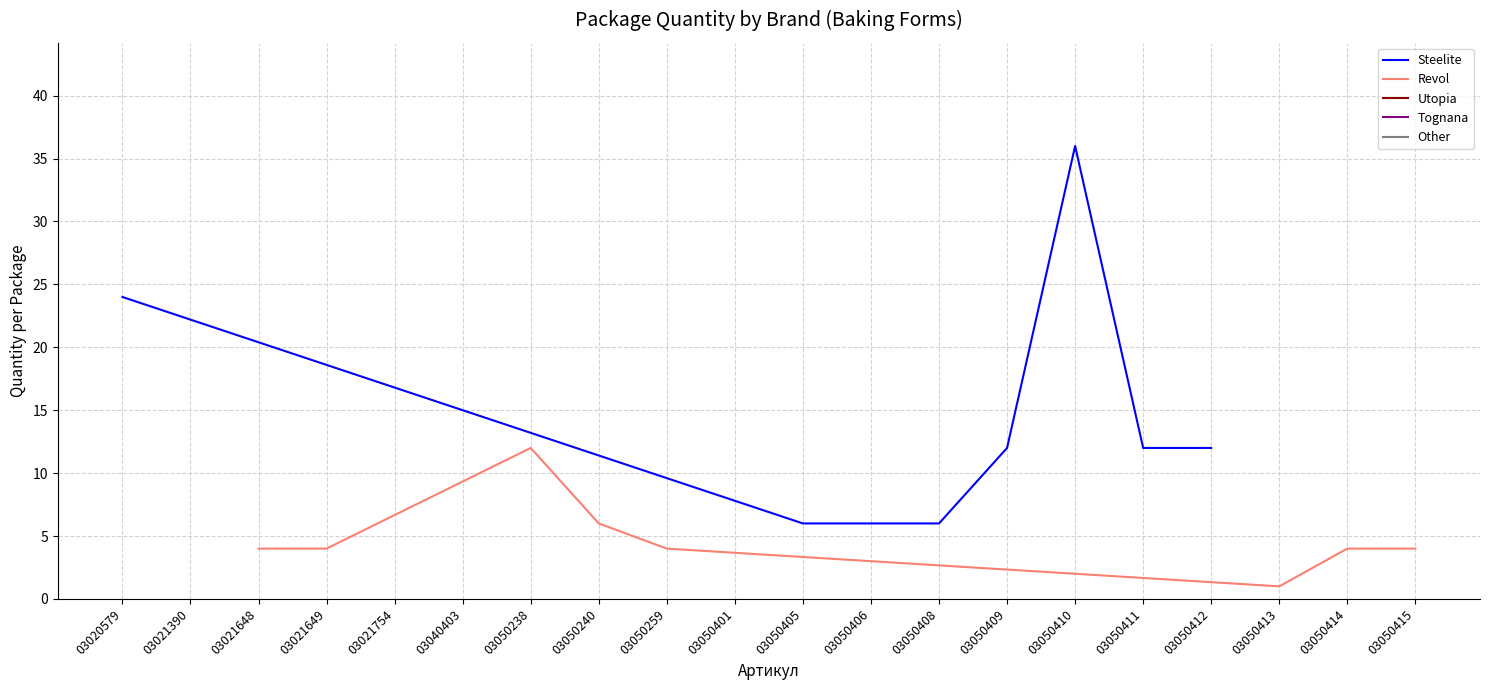

At how many categories does at least one series exceed 22?

2